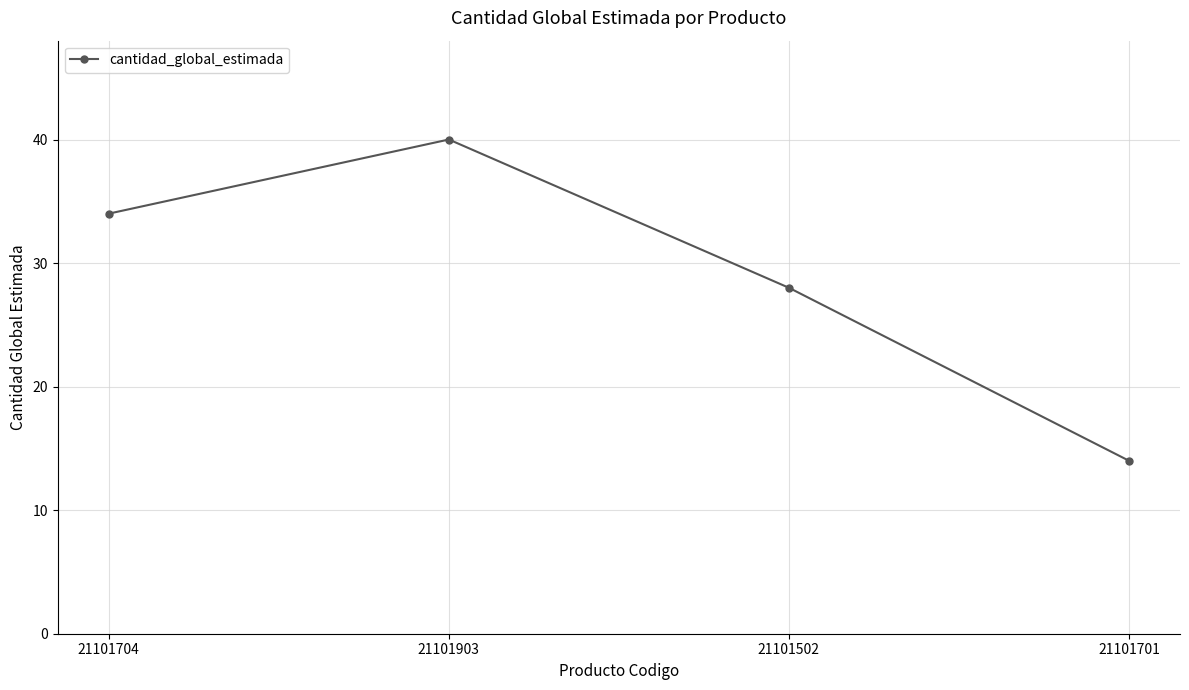

How many data points are less than 34?

2